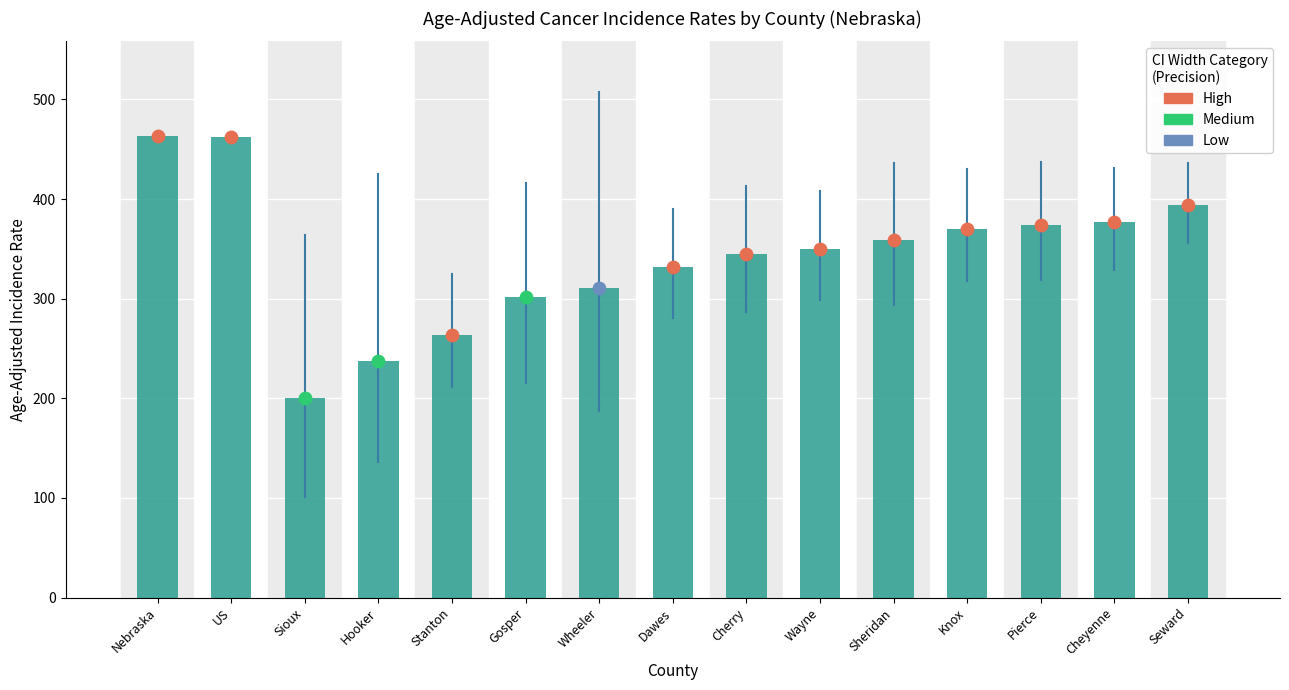

Which has a higher value, US or Knox?

US